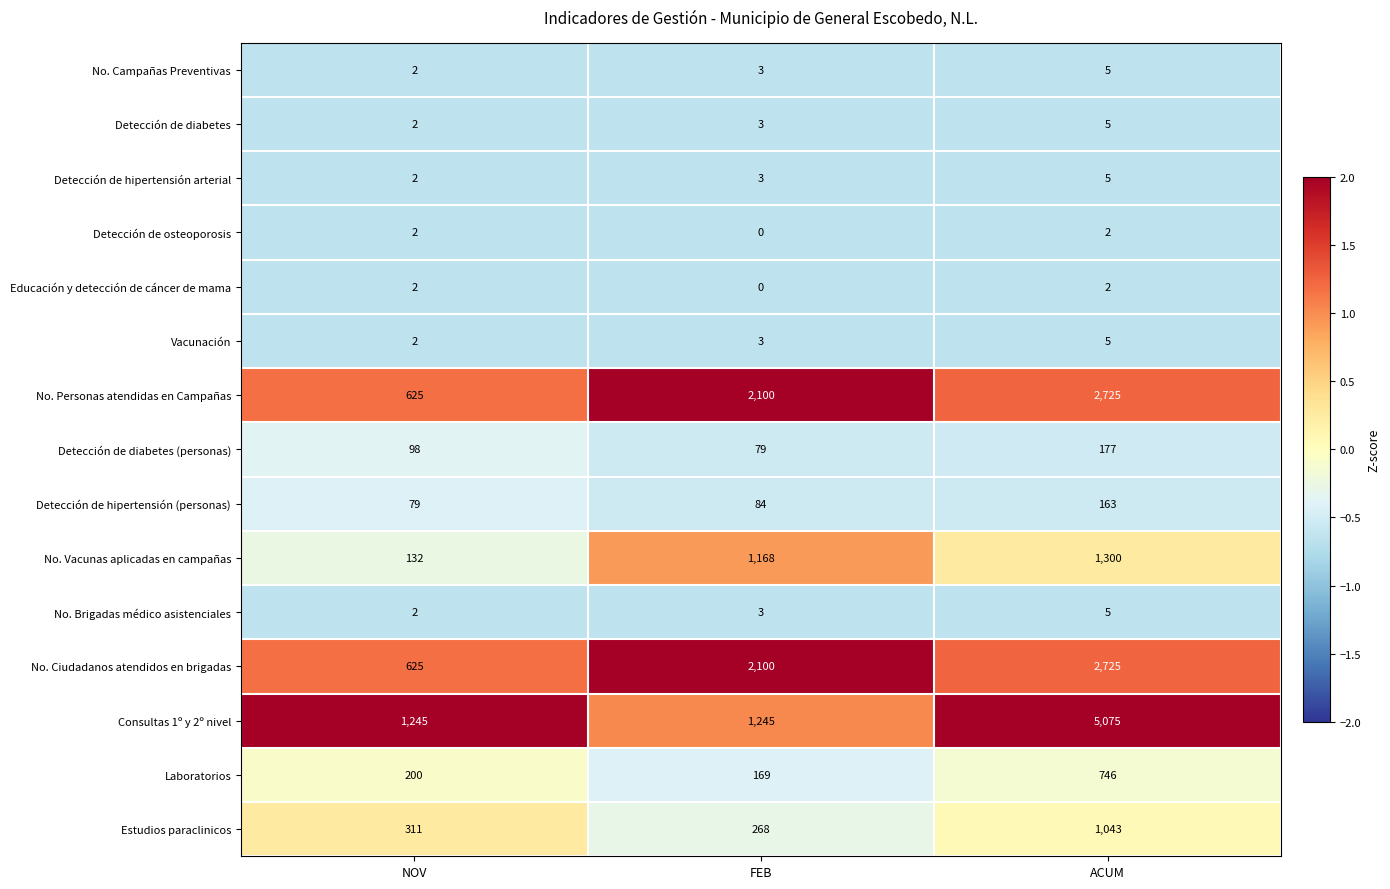

At which label is Detección de hipertensión arterial closest to 3?

FEB